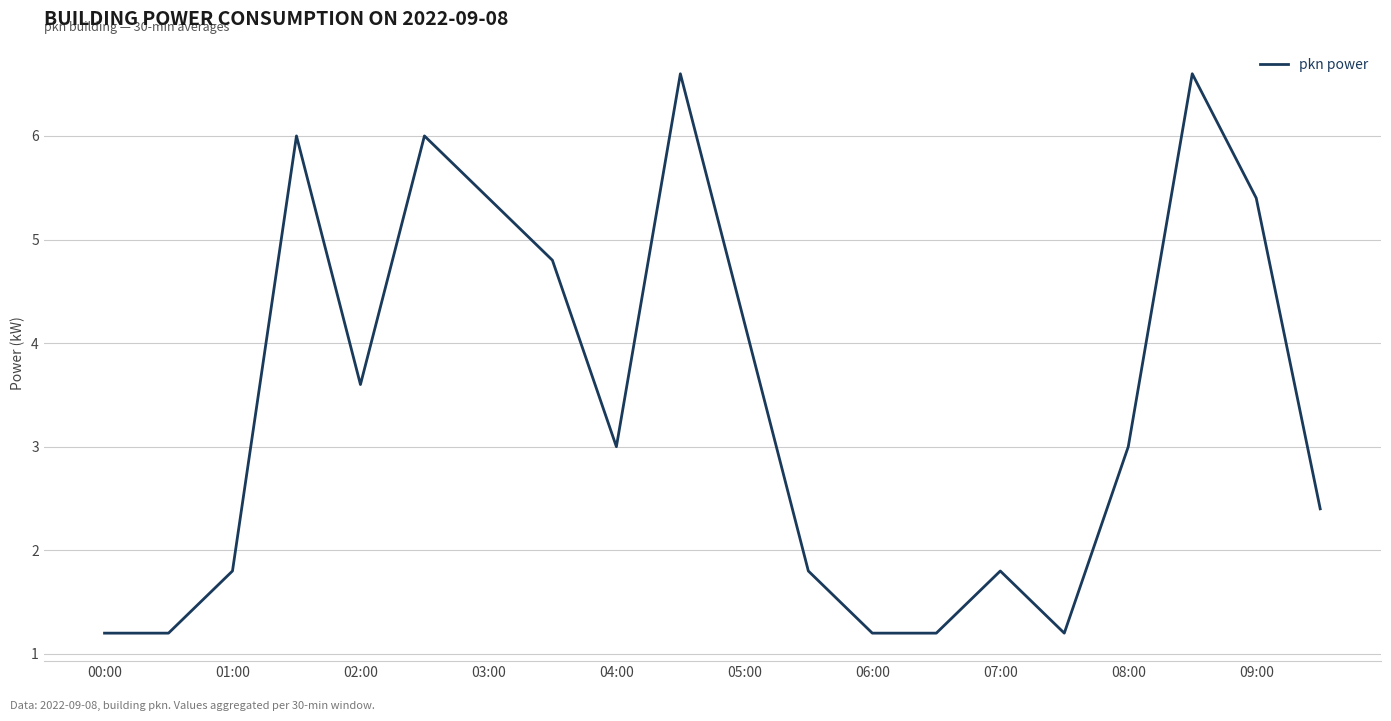

What is the difference between the maximum and minimum values?

5.4